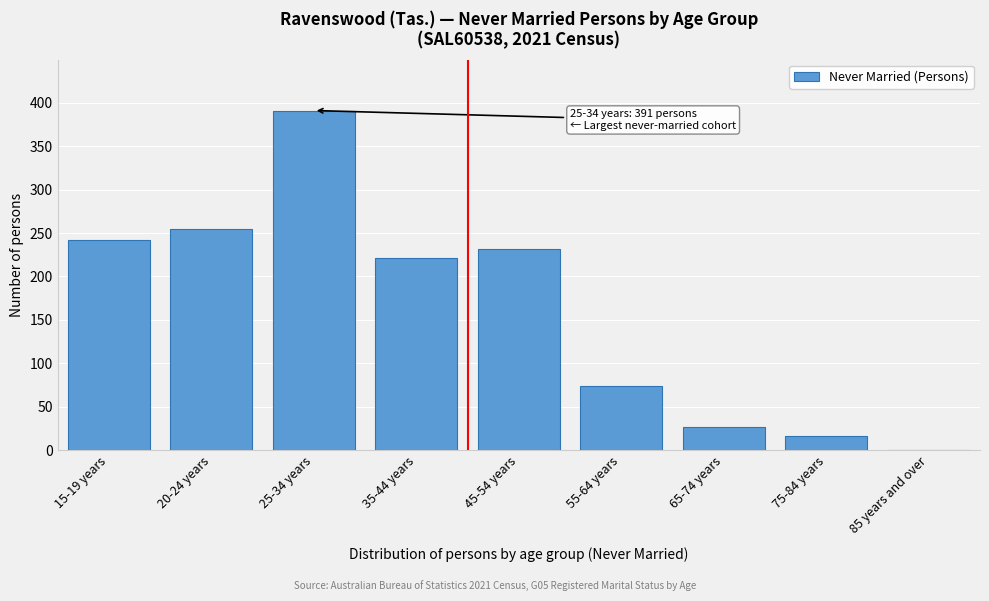

Reading left to right, extract all data points from this chart.

15-19 years=242	20-24 years=255	25-34 years=391	35-44 years=221	45-54 years=232	55-64 years=74	65-74 years=27	75-84 years=16	85 years and over=0